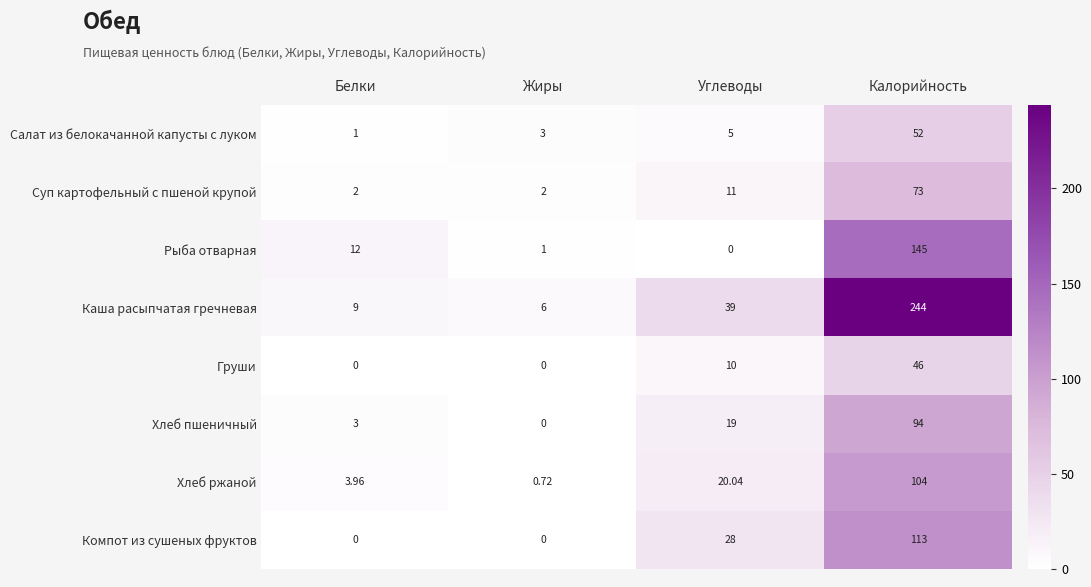

Where is Суп картофельный с пшеной крупой nearest to the value 37?

Углеводы